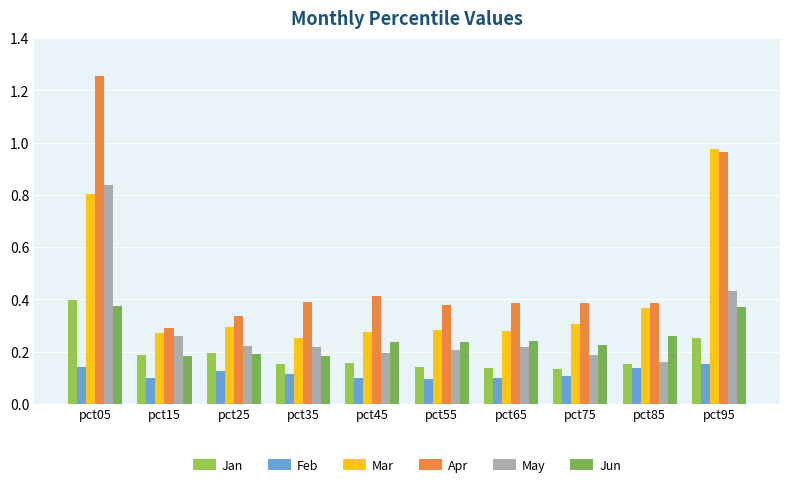

Count the number of categories in the chart.

10